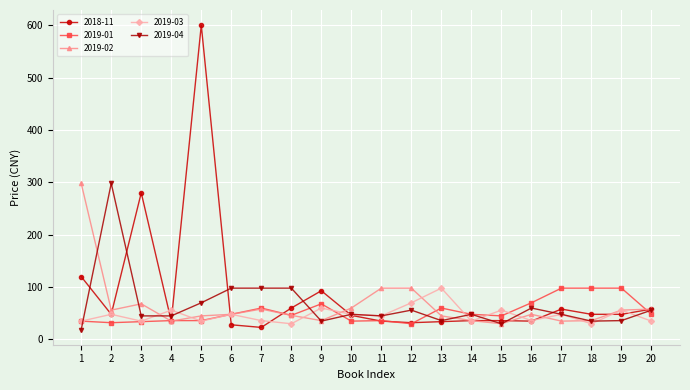

True or false: 2018-11 has a value of 57 at 15.

False